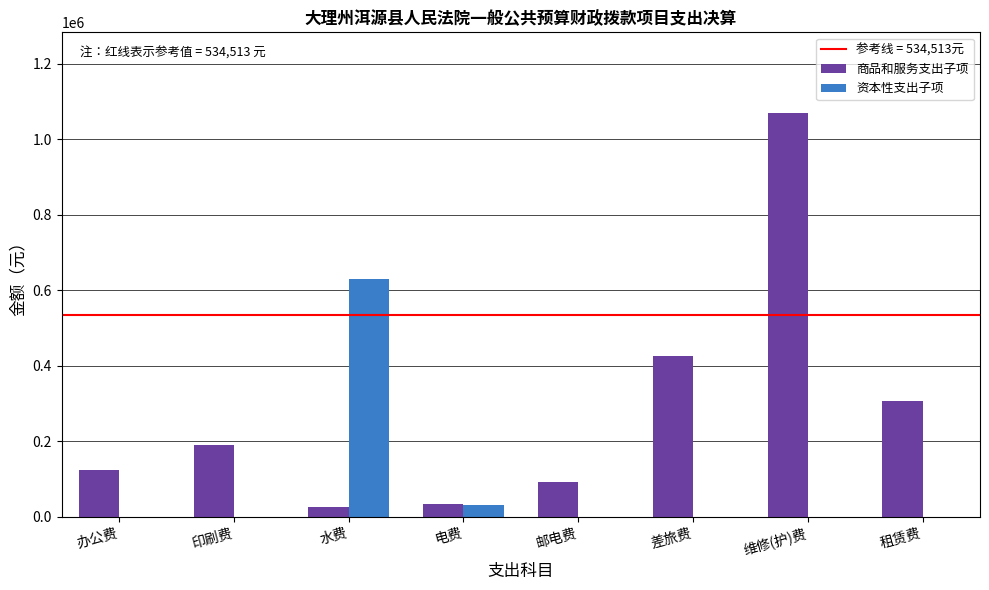

Is it true that 商品和服务支出子项 equals 426143.5 at 差旅费?

True